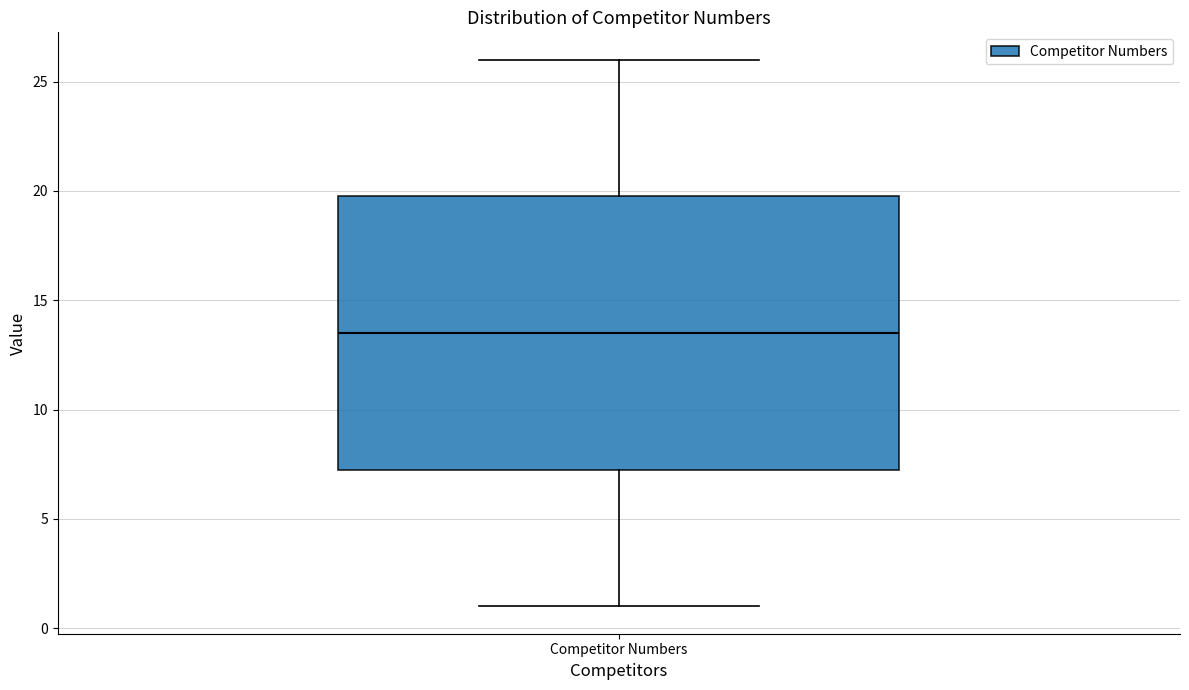

Transcribe this box plot: give where the median line is, the range the box spans, and where the two whiskers end, as read against the y-axis. The values are not printed on the chart, so give them approximately, as read against the axis.

median 13.5, box 7.5 to 20.0, whiskers 1.0 to 26.0